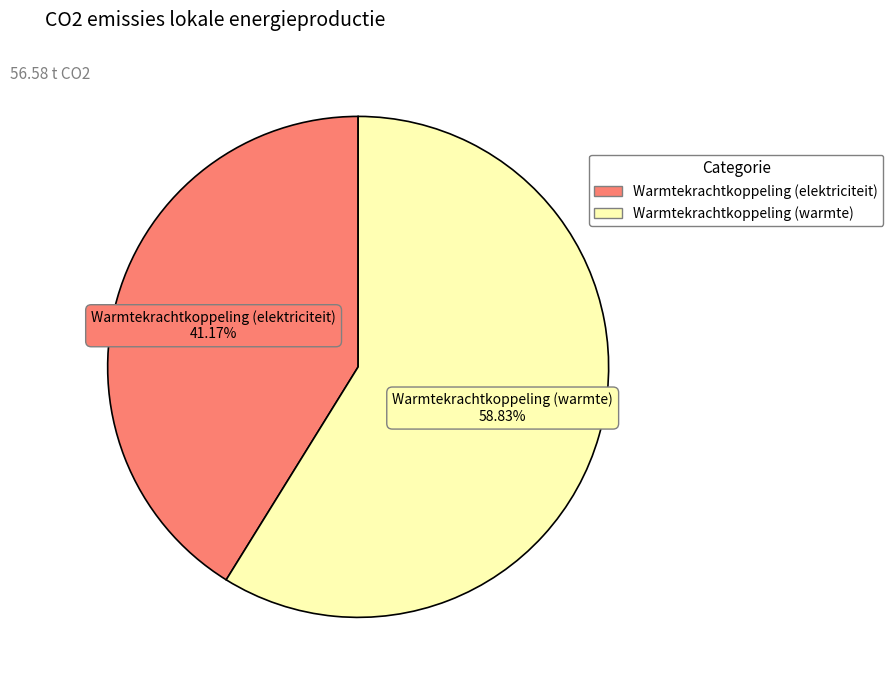

How many segments does this pie chart have?

2